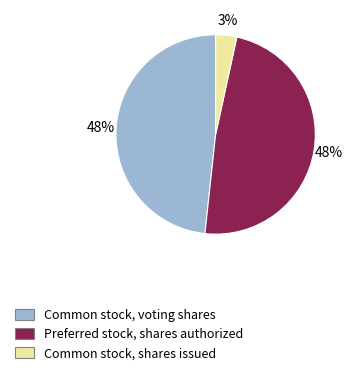

Which category has the smallest portion of the pie?

Common stock, shares issued